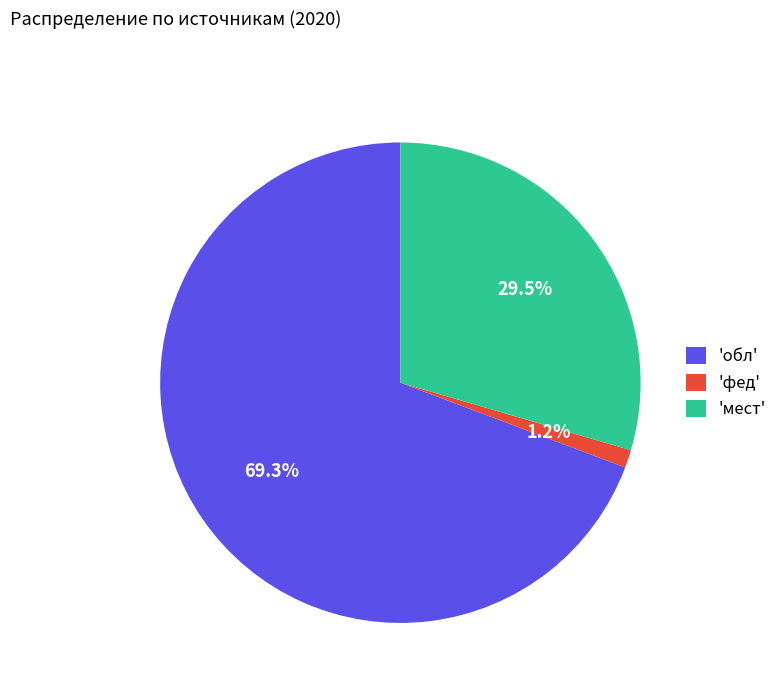

How many slices are in this pie chart?

3